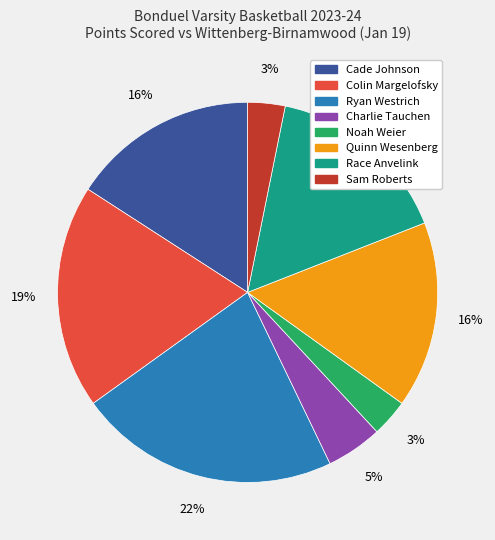

True or false: Ryan Westrich accounts for 22% of the total.

True